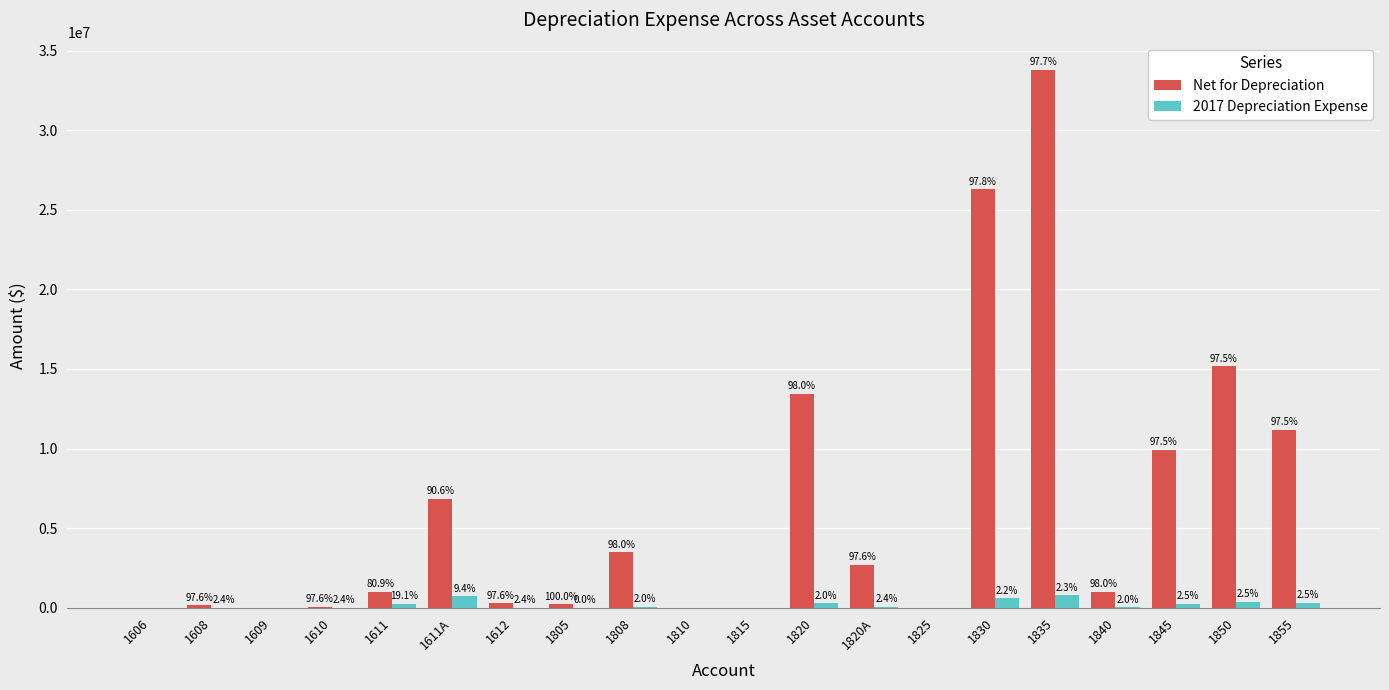

Reading right to left, what are all the values shown in this chart?

Net for Depreciation: 1855=11171424.5	1850=15163601.7	1845=9920483.6	1840=1002506.3	1835=33803729.6	1830=26280595.5	1825=0.0	1820A=2689412.9	1820=13449944.7	1815=0.0	1810=0.0	1808=3475850.2	1805=206653.7	1612=277308.3	1611A=6849335.9	1611=995815.0	1610=40575.7	1609=0.0	1608=156053.0	1606=0.0
2017 Depreciation Expense: 1855=288863.3	1850=387545.8	1845=251980.5	1840=20107.2	1835=778550.6	1830=598397.6	1825=0.0	1820A=67363.7	1820=276236.9	1815=0.0	1810=0.0	1808=69517.0	1805=0.0	1612=6932.7	1611A=712885.2	1611=234906.2	1610=1014.4	1609=0.0	1608=3901.3	1606=0.0